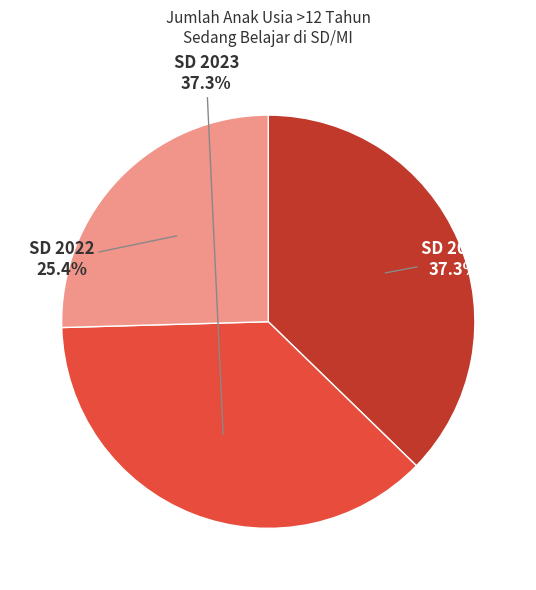

Is there any slice that represents more than half of the pie?

No